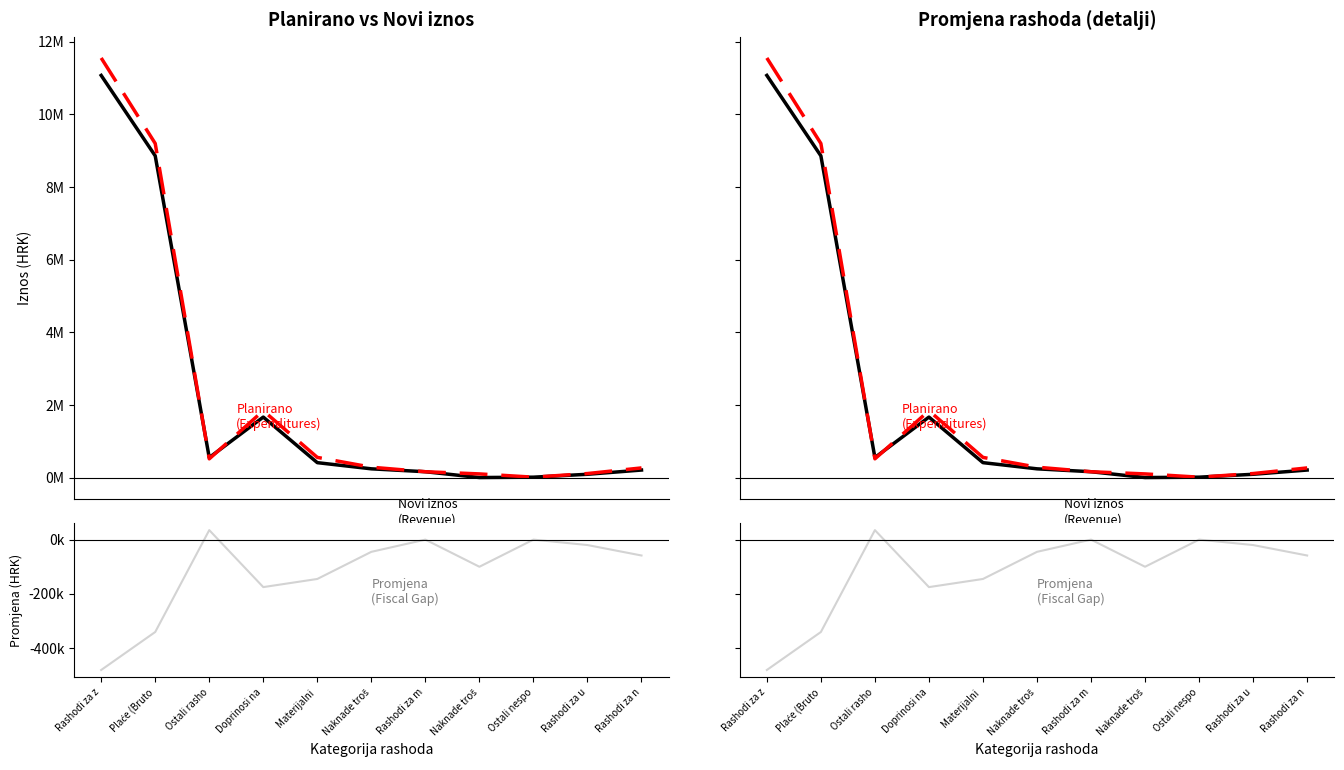

In Novi iznos (Expenditures), how many points are higher than both neighbors (excluding endpoints)?

1